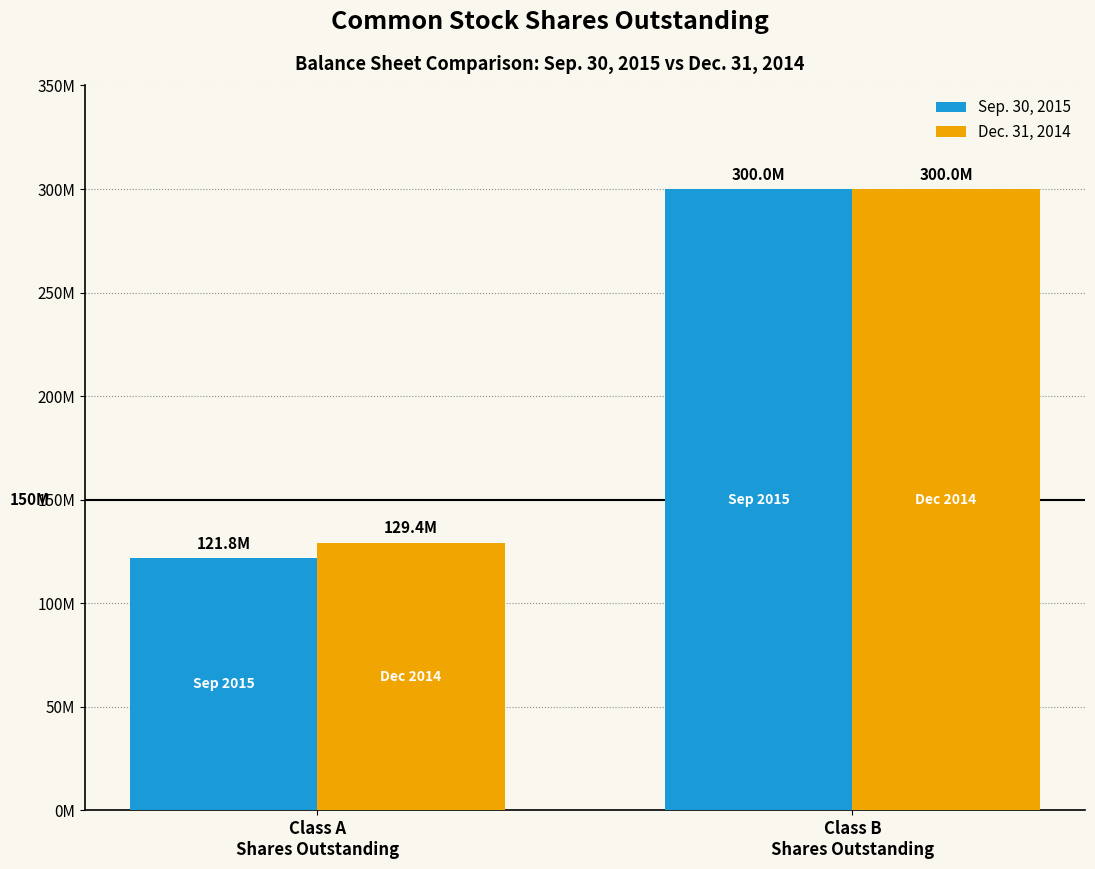

What are all the series names shown in the legend?

Sep. 30, 2015, Dec. 31, 2014